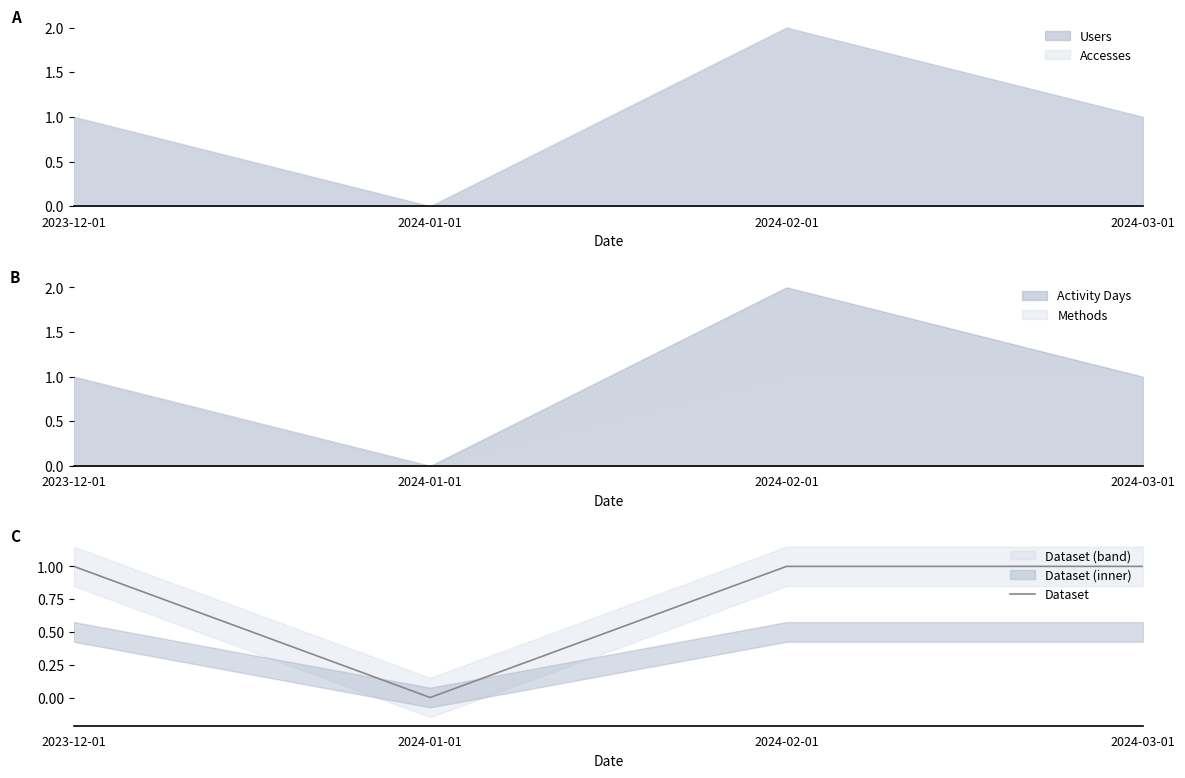

True or false: the data shows 1 at 2024-02-01.

True